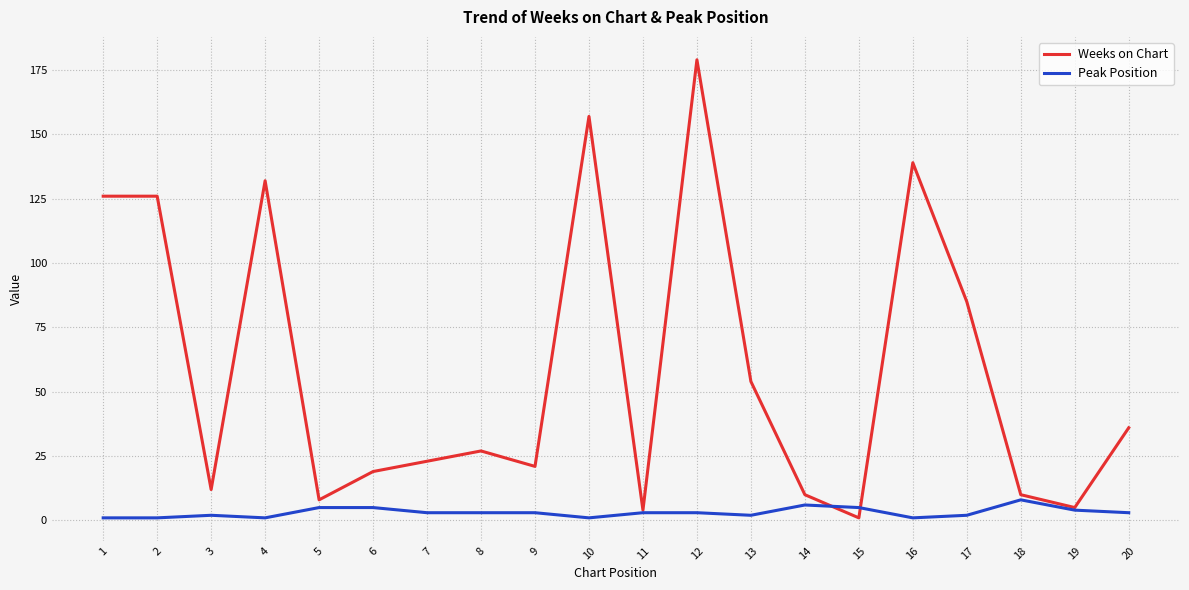

Which series has the widest spread of values?

Weeks on Chart